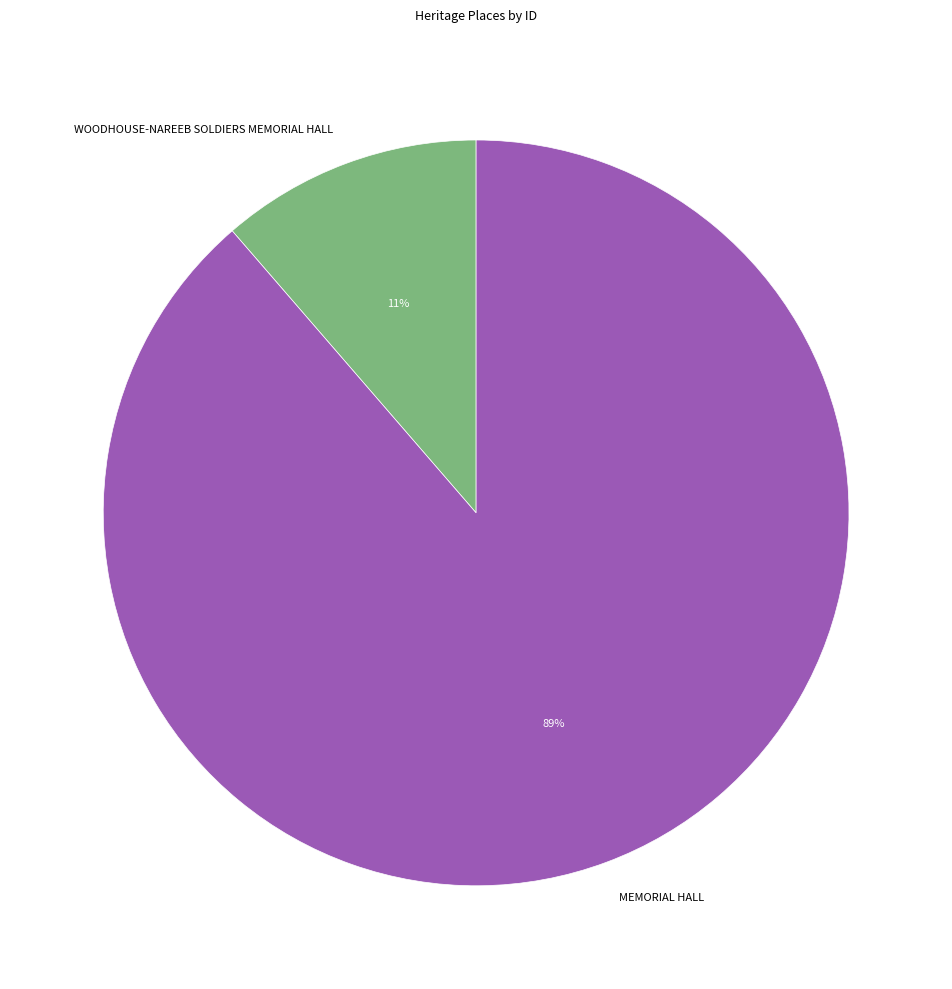

What is the smallest slice in the pie chart?

WOODHOUSE-NAREEB SOLDIERS MEMORIAL HALL